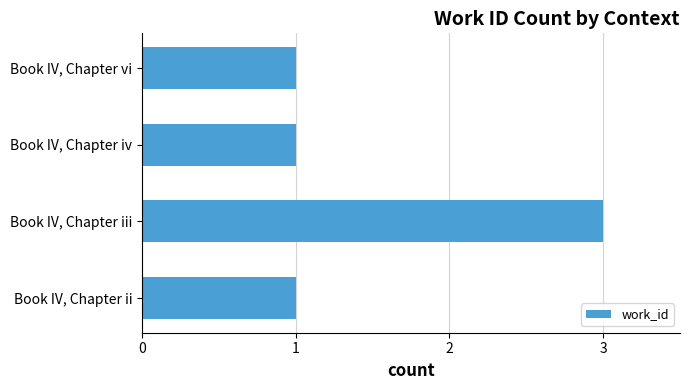

How many distinct data groups are displayed?

1